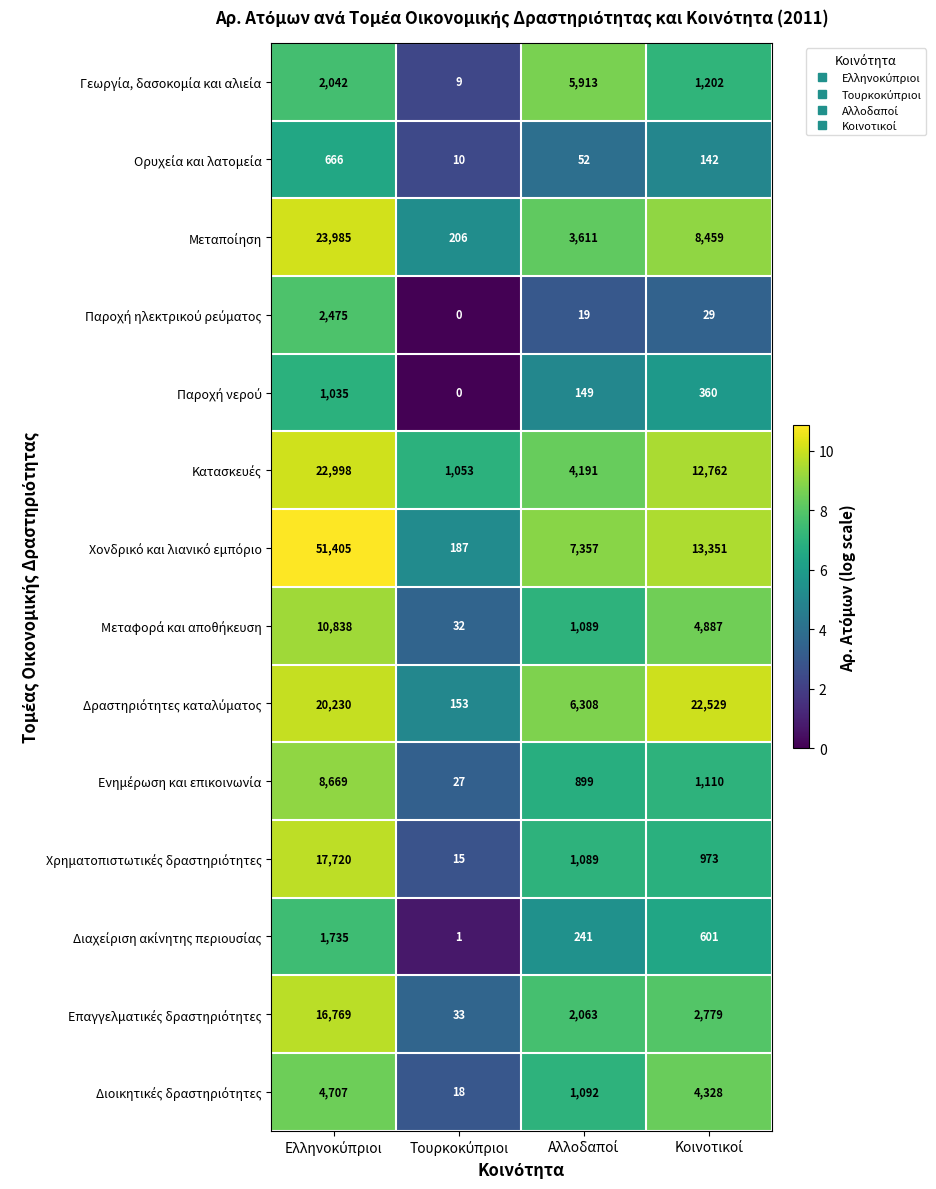

At how many categories does at least one series exceed 1070?

3